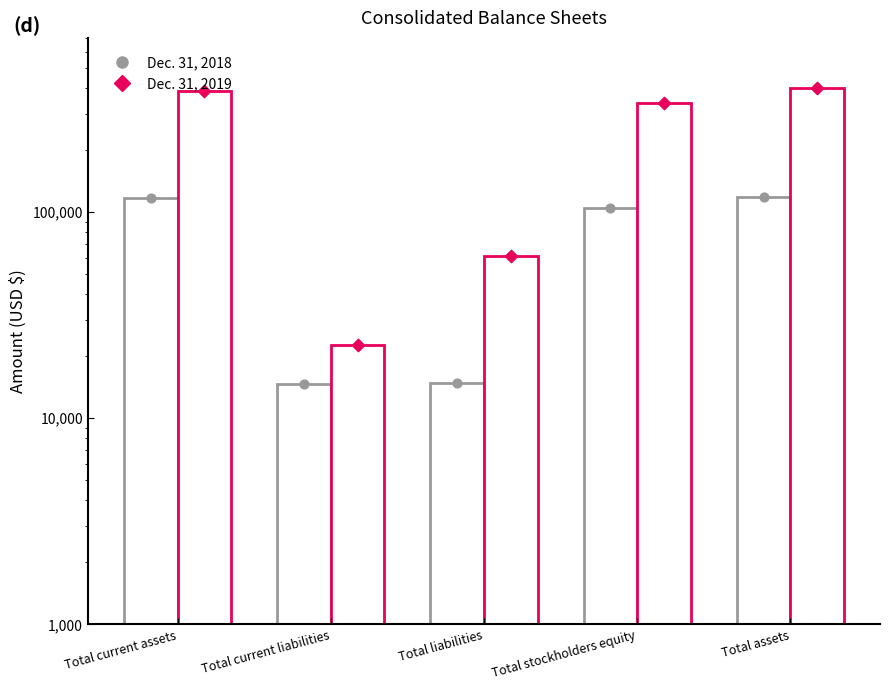

Which series reaches the maximum Y coordinate?

Dec. 31, 2019